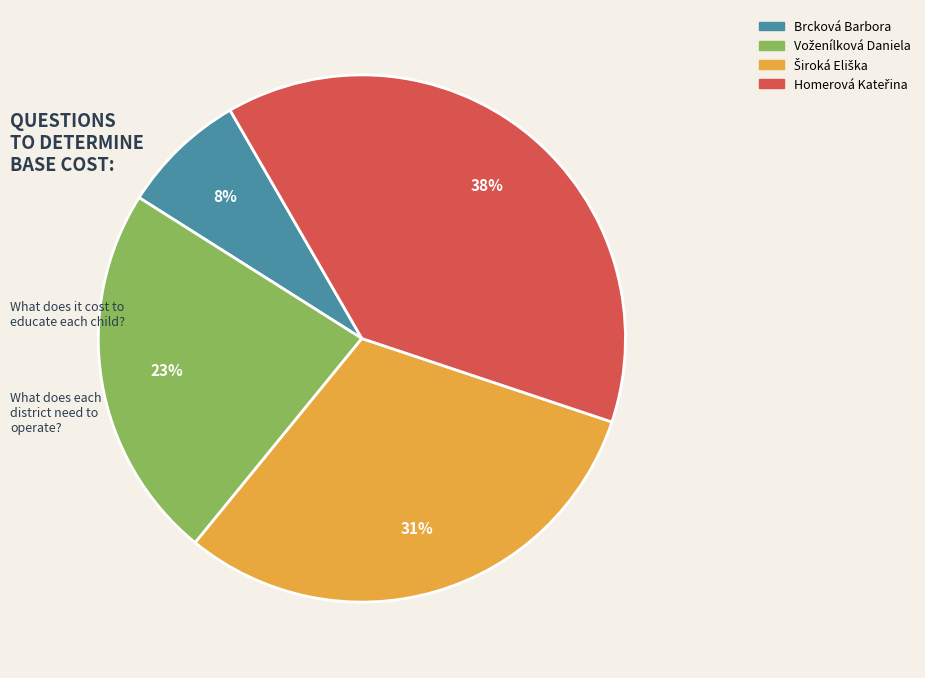

To the nearest percent, what percentage of the pie is Brcková Barbora?

8%